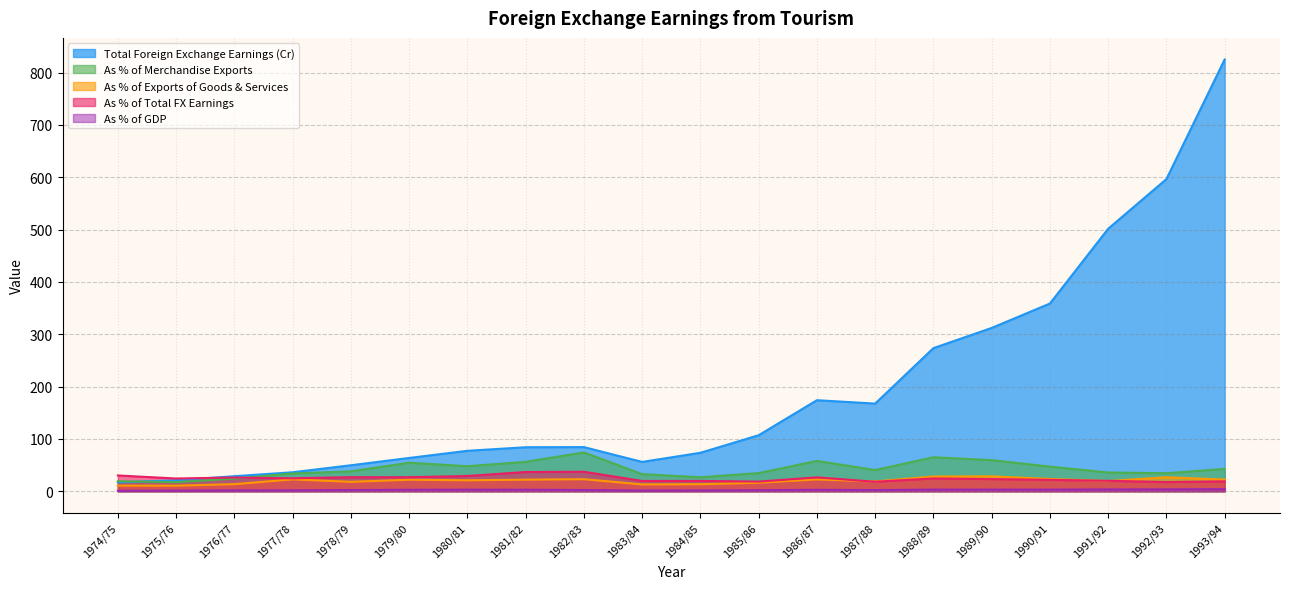

What is the label of the 1st point from the left?

1974/75